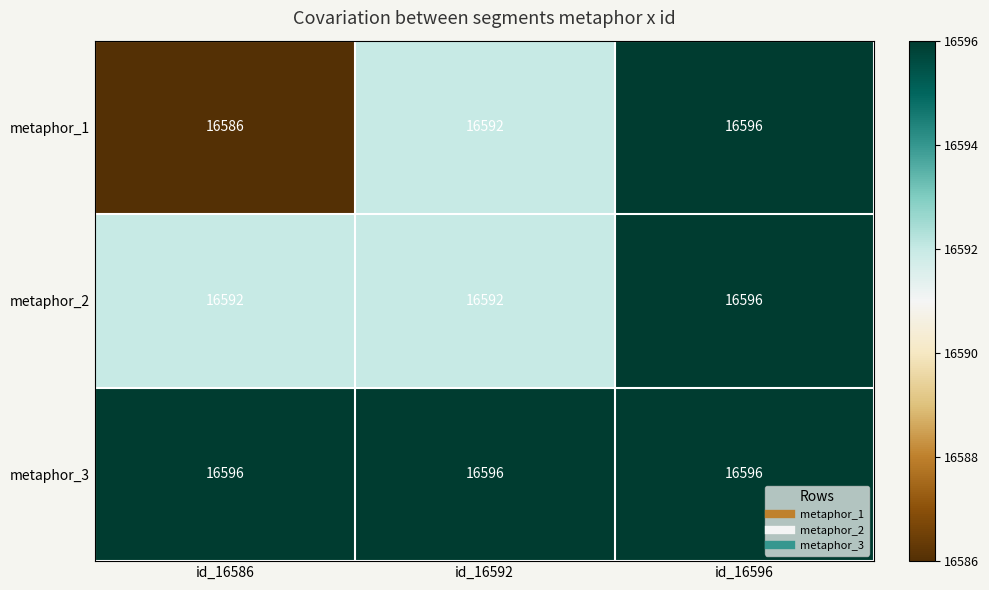

True or false: metaphor_2 has a value of 24240 at id_16586.

False